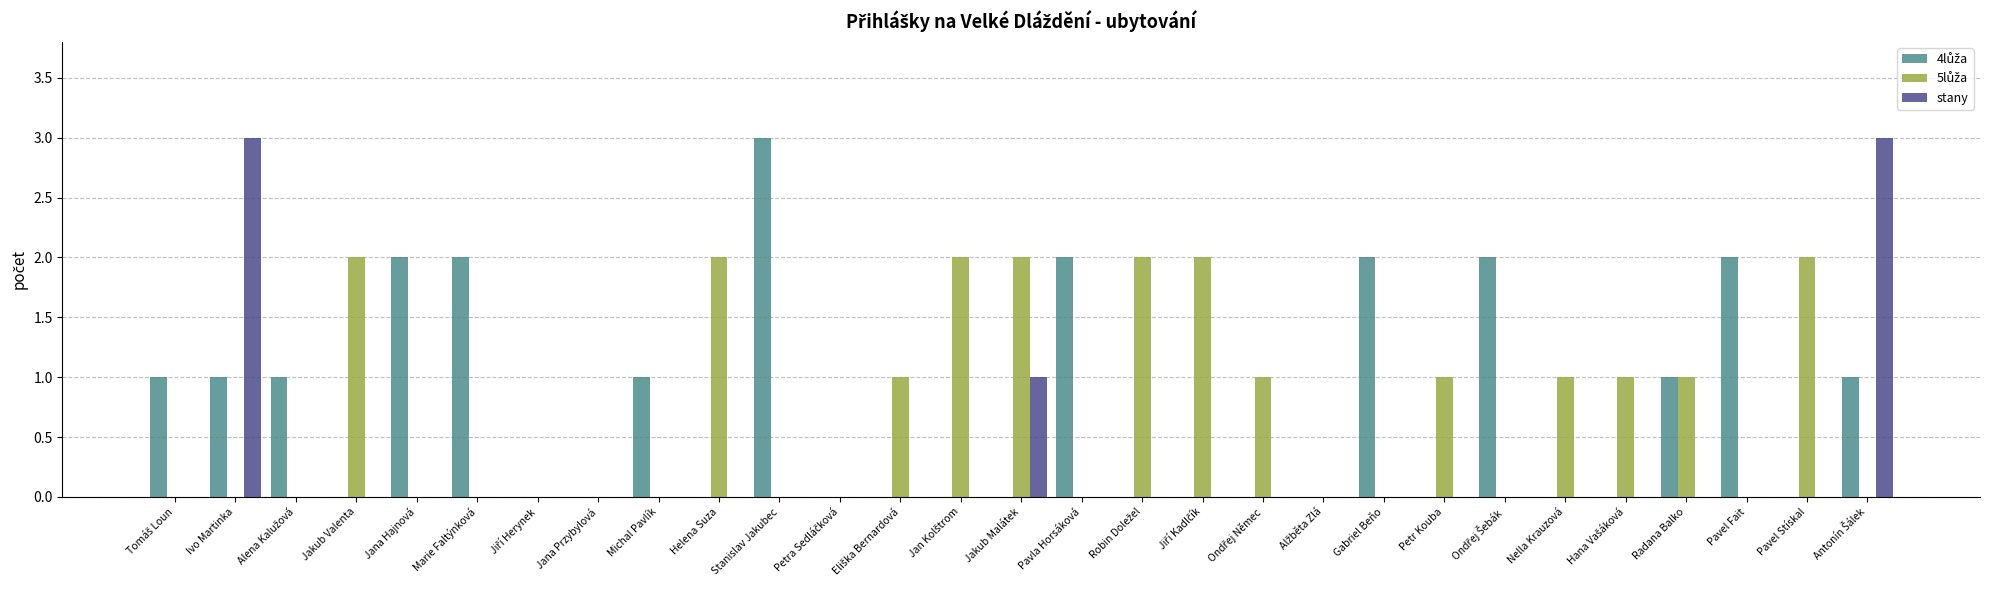

What is the maximum value shown in the chart?

3